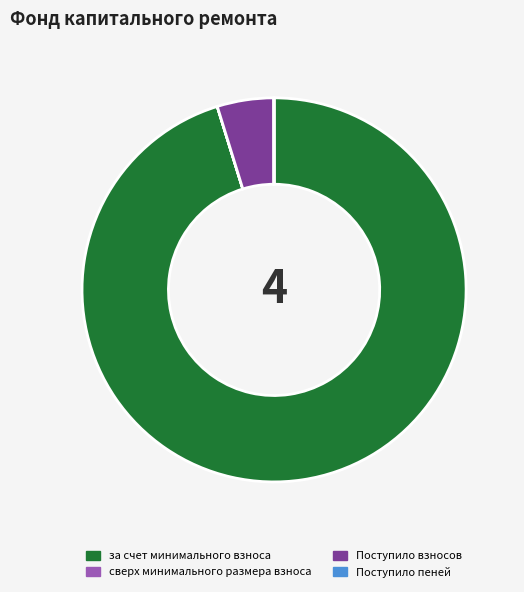

What is the majority slice?

за счет минимального взноса